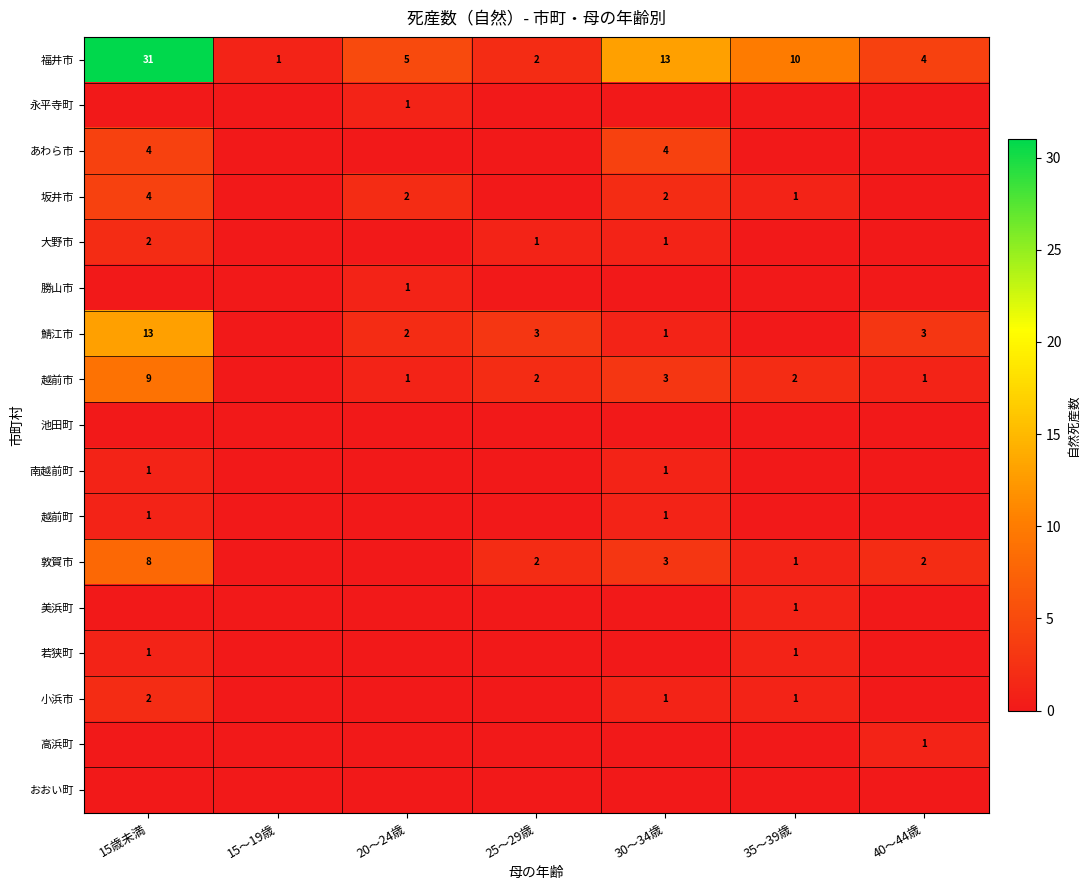

True or false: 越前町 has a value of 1 at 30～34歳.

True